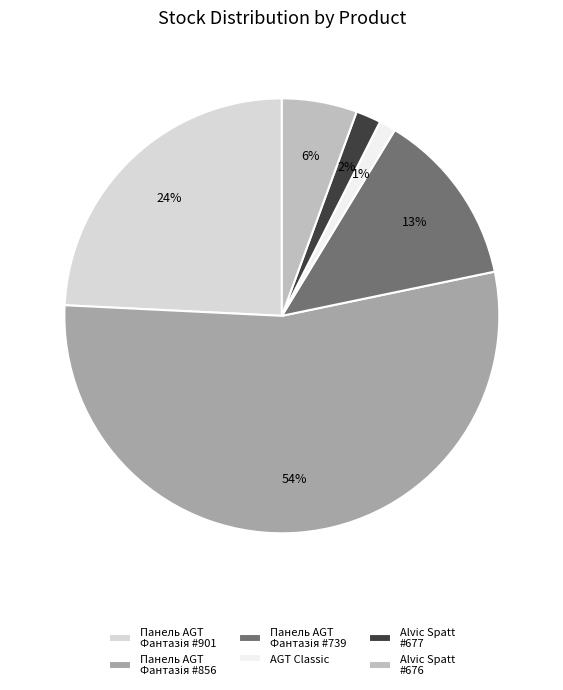

Which slice is the smallest?

AGT Classic